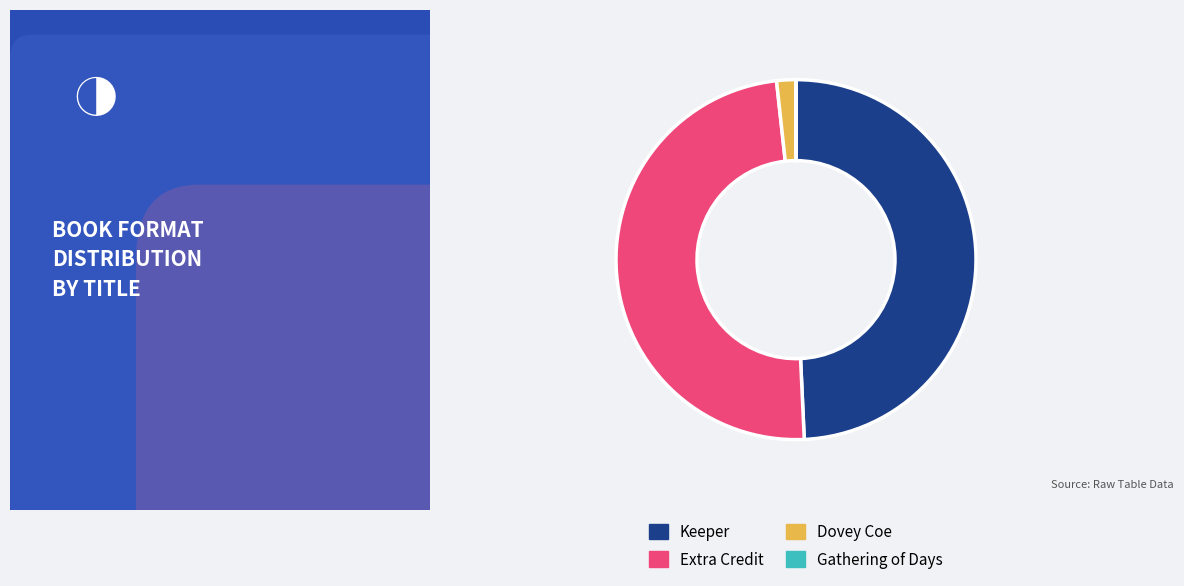

Is the sum of Dovey Coe and Extra Credit greater than half?

Yes